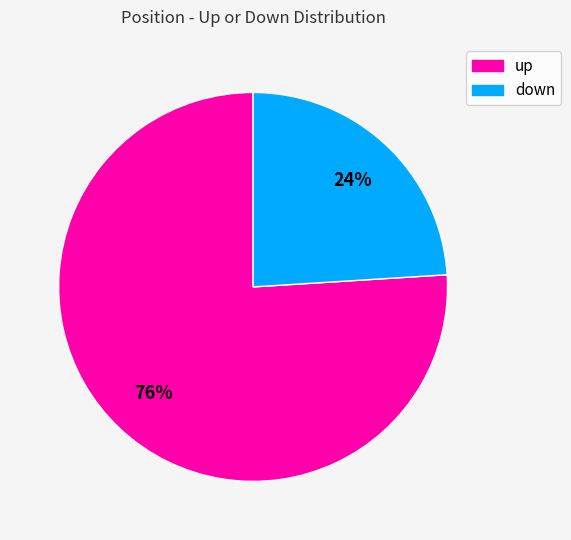

Which slice is the smallest?

down